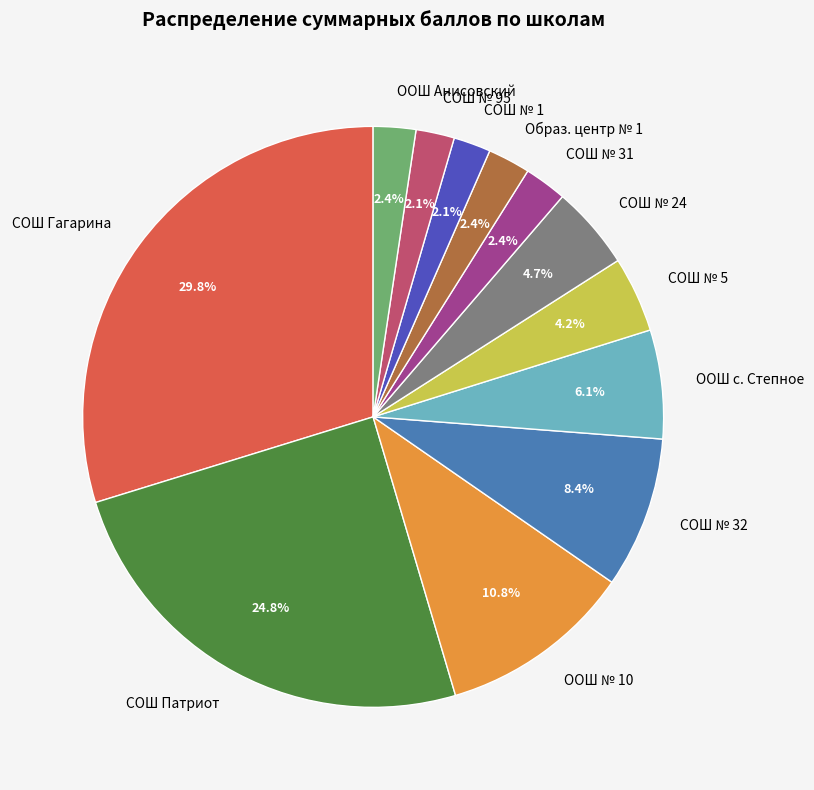

Count the number of slices in the pie.

12